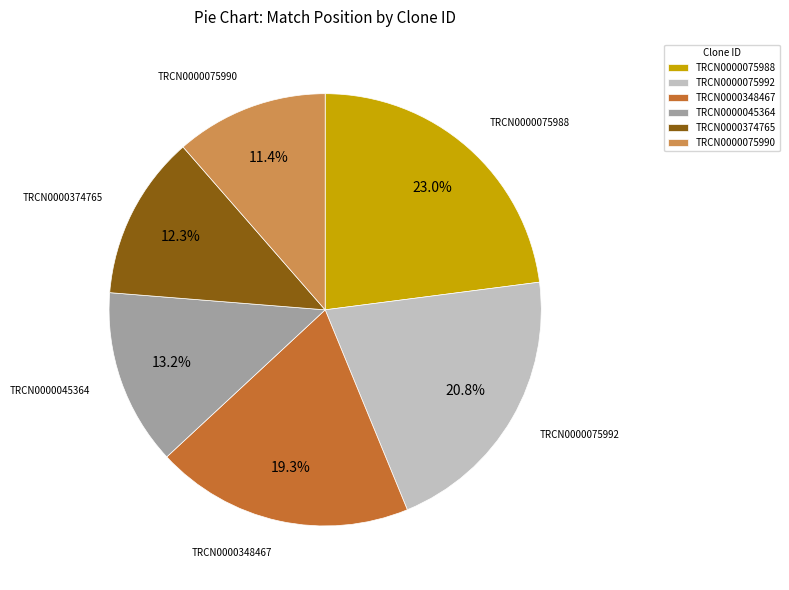

What is the largest slice in the pie chart?

TRCN0000075988